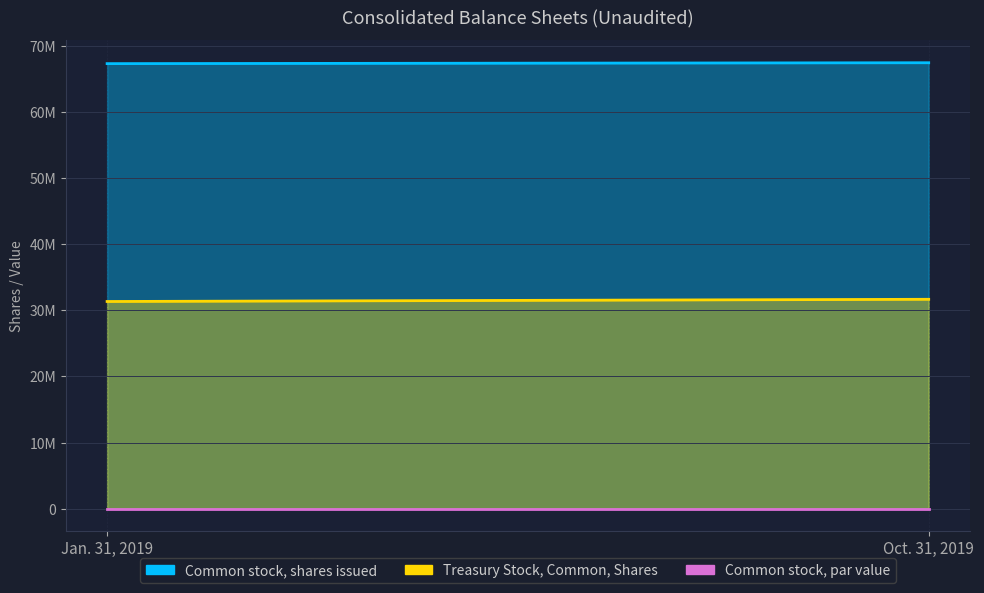

Is the value of Common stock, par value at Oct. 31, 2019 greater than the value of Common stock, shares issued at Jan. 31, 2019?

No